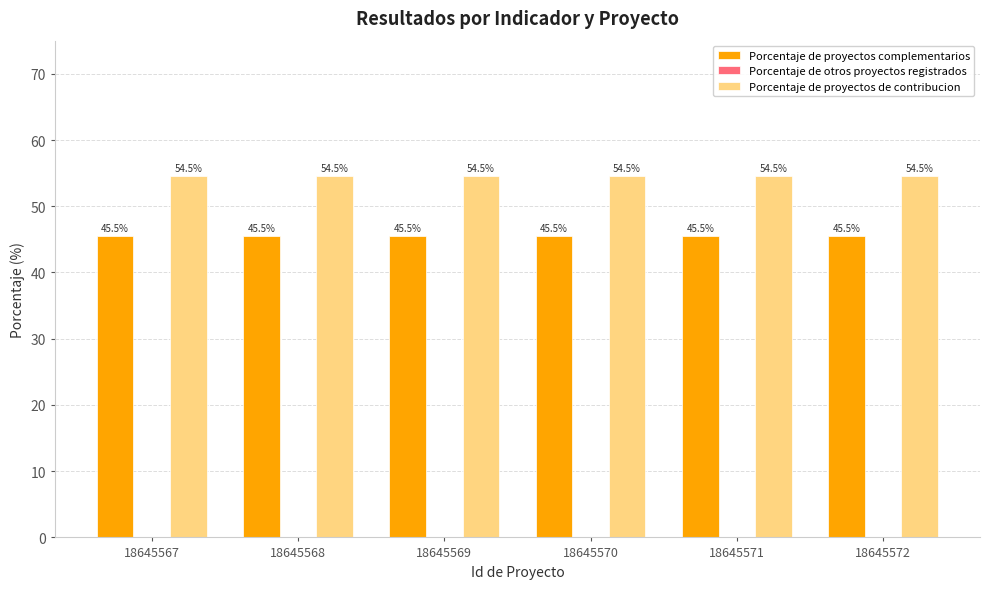

What is the average value of the Porcentaje de proyectos de contribucion series?

54.5